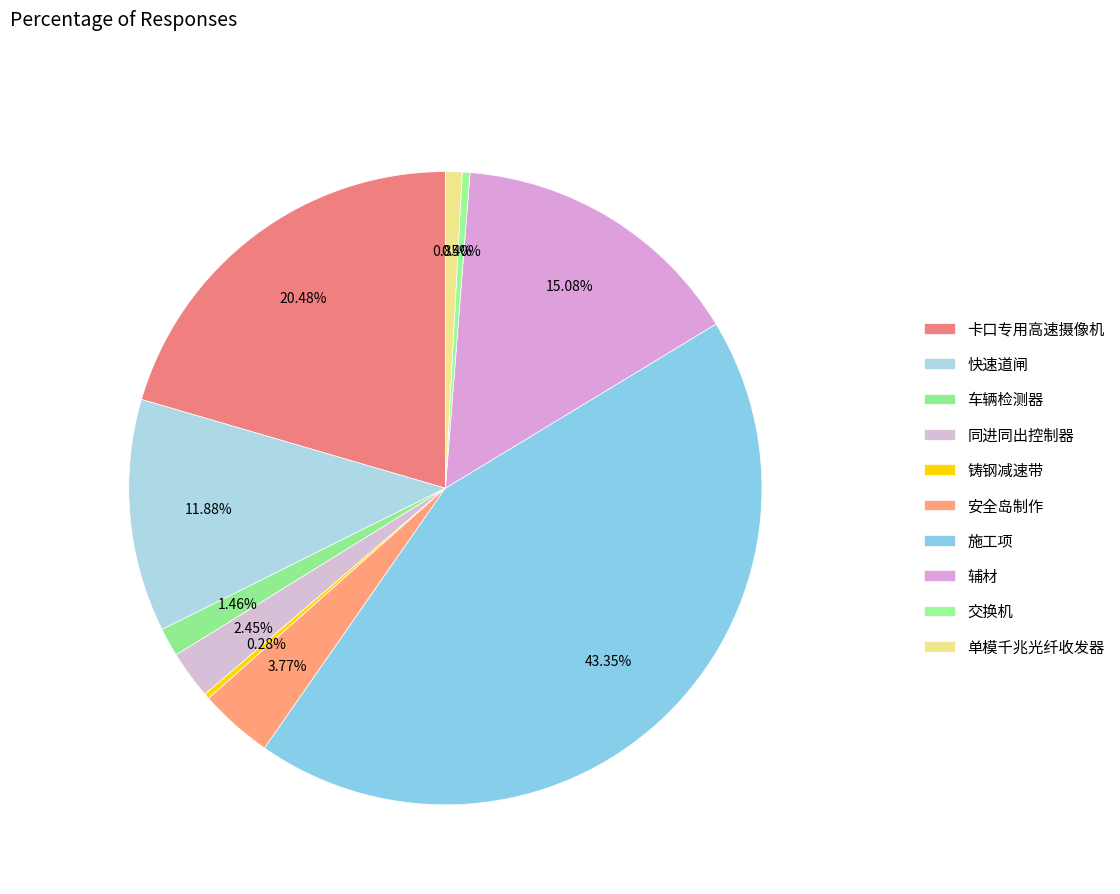

Is the sum of 单模千兆光纤收发器 and 车辆检测器 greater than half?

No